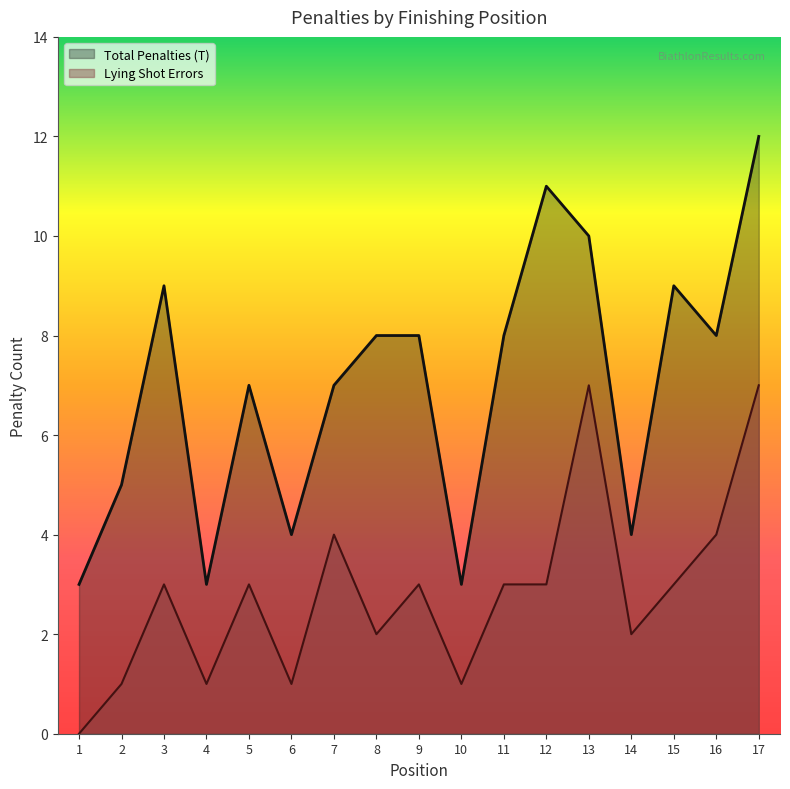

What is the change in value from 3 to 16?

-1